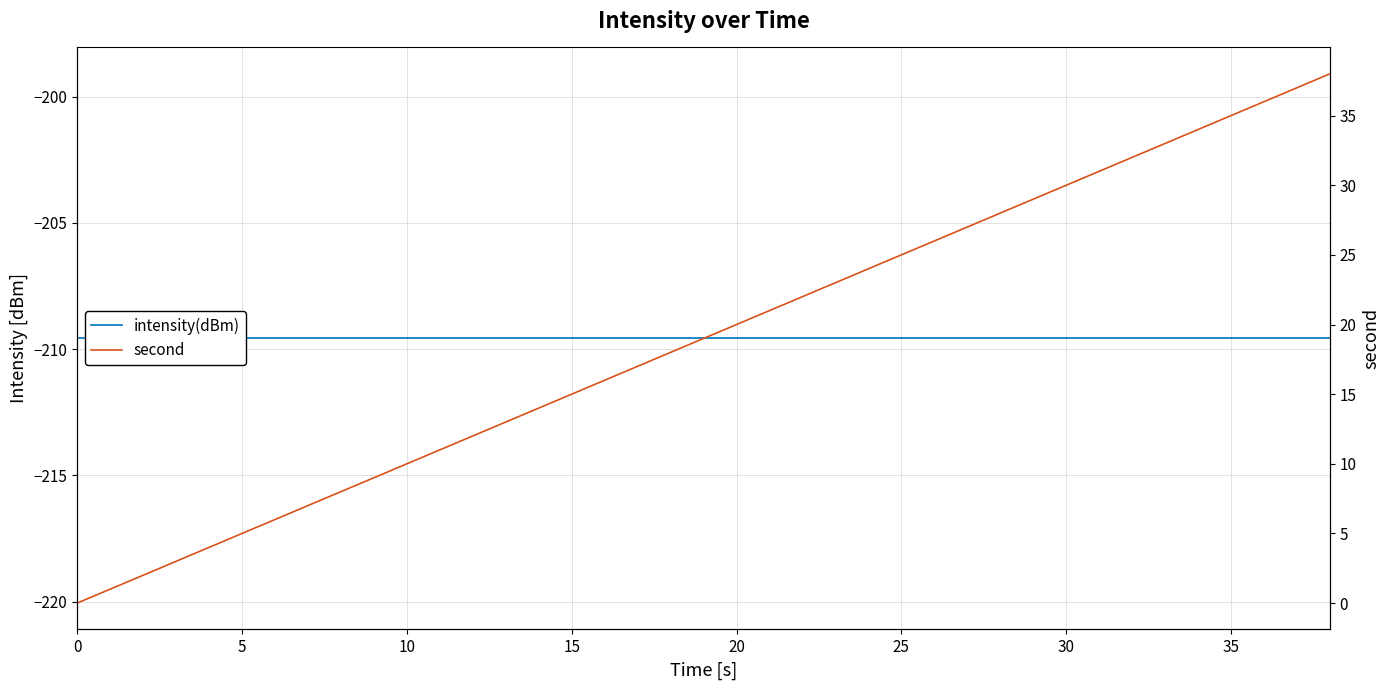

Which series has the largest total across all categories?

second